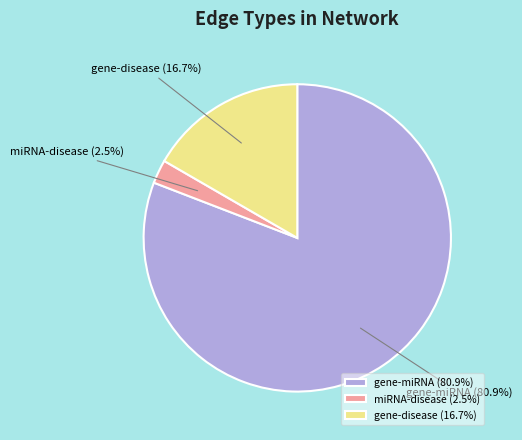

Does gene-miRNA account for over 50% of the chart?

Yes